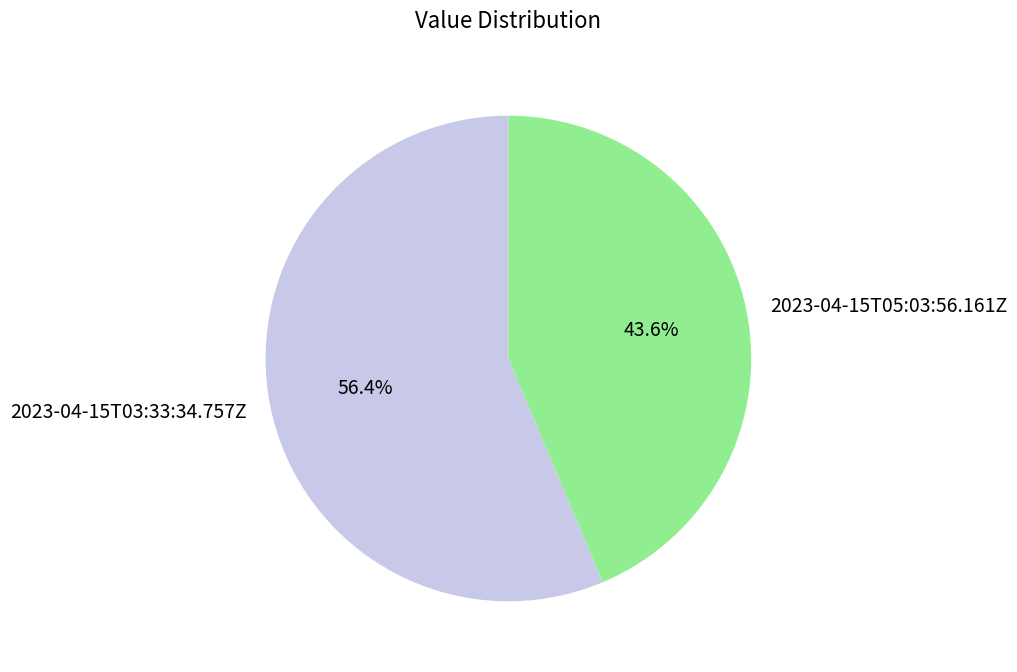

What is the majority slice?

2023-04-15T03:33:34.757Z